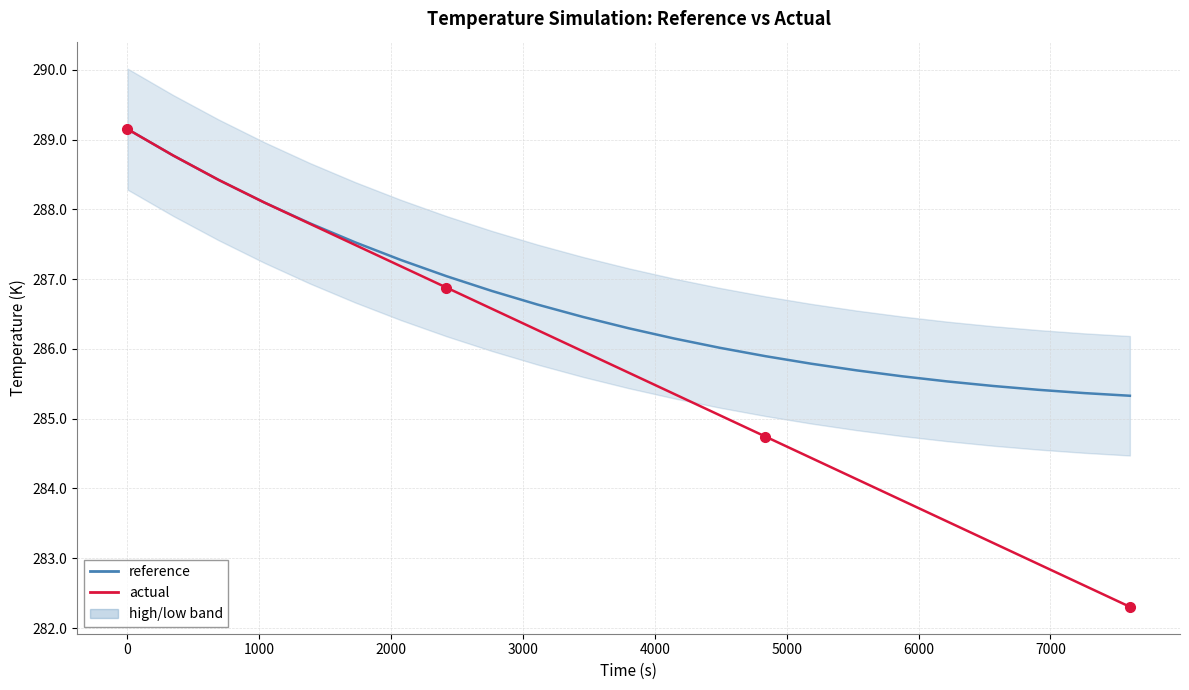

How many lines are shown in the chart?

2